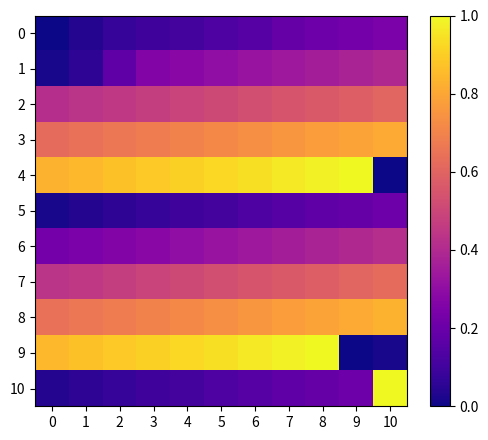

At which category is the sum across all series the highest?

8